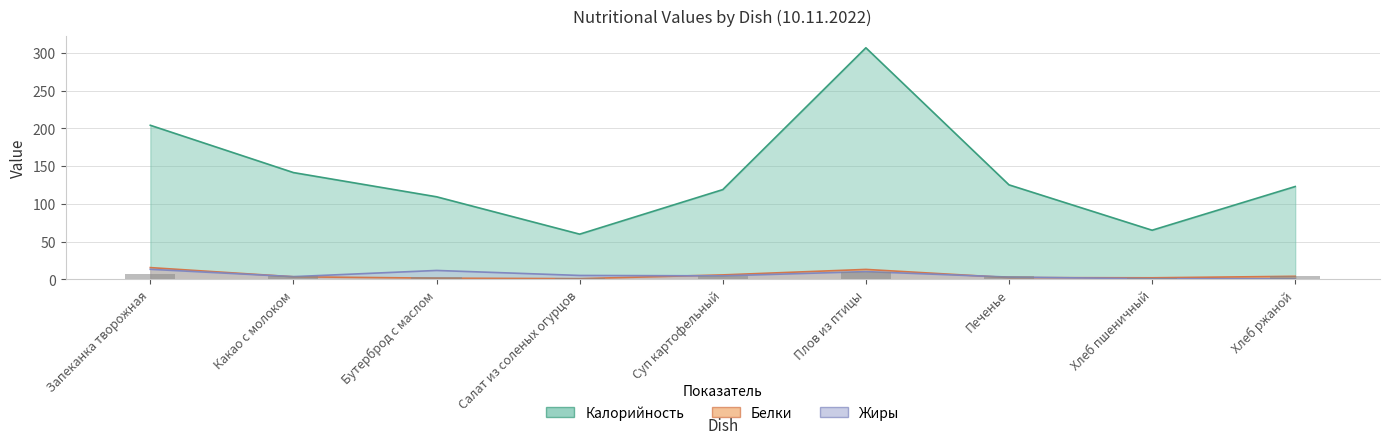

At which label does Калорийность reach its minimum?

Салат из соленых огурцов